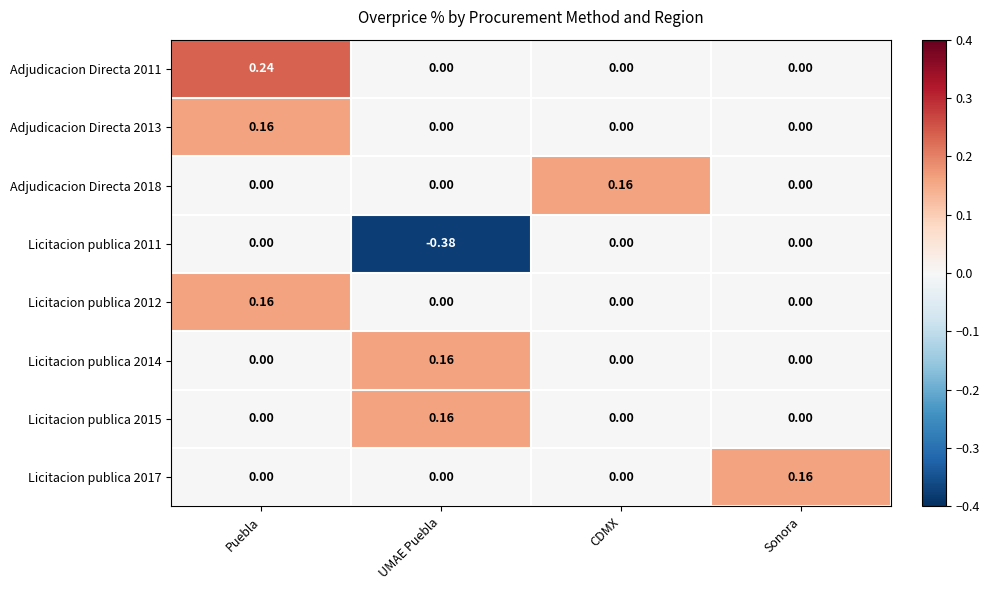

Which category has the highest value across all series?

Puebla